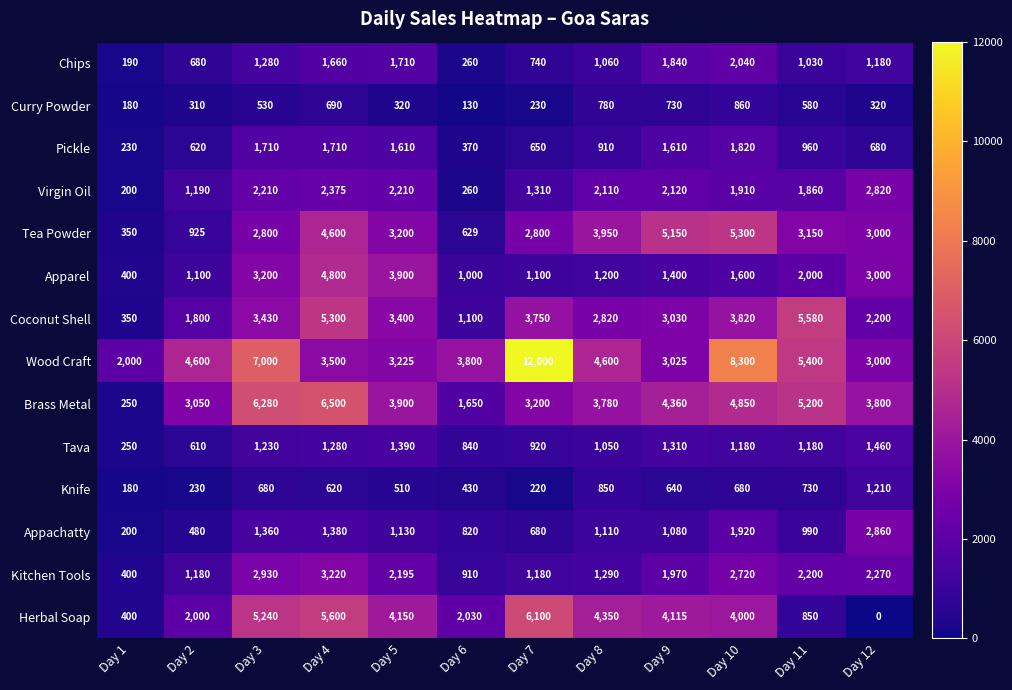

At which label does Tea Powder reach its minimum?

Day 1